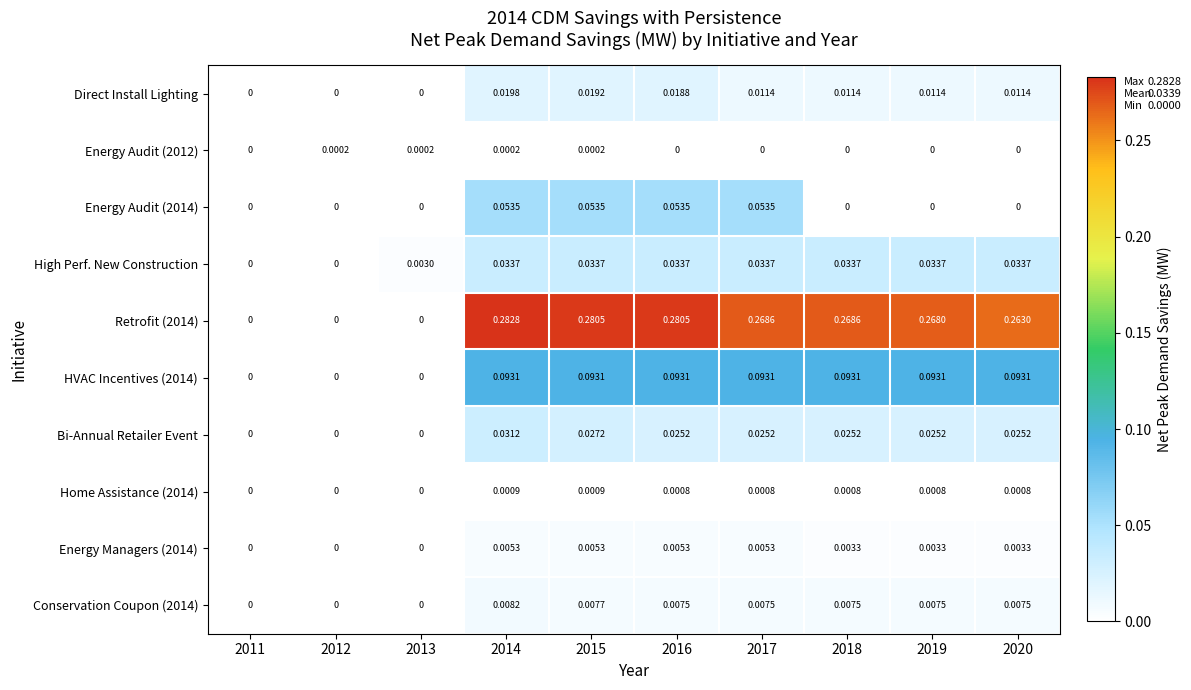

Is the value of Home Assistance (2014) at 2014 greater than the value of Energy Audit (2014) at 2018?

Yes